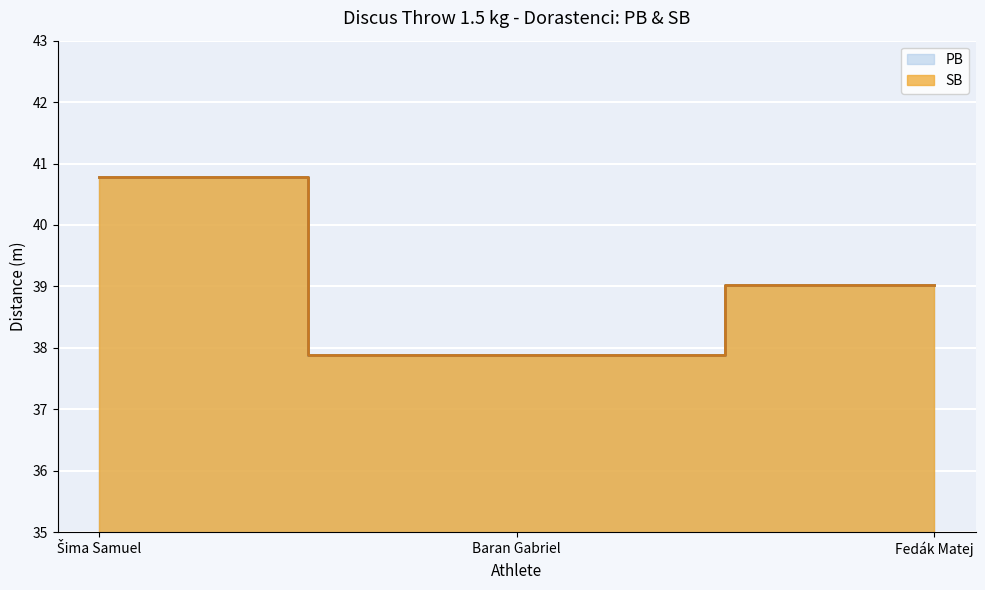

Reading left to right, extract all data points from this chart.

PB: Šima Samuel=40.8	Baran Gabriel=37.9	Fedák Matej=39.0
SB: Šima Samuel=40.8	Baran Gabriel=37.9	Fedák Matej=39.0